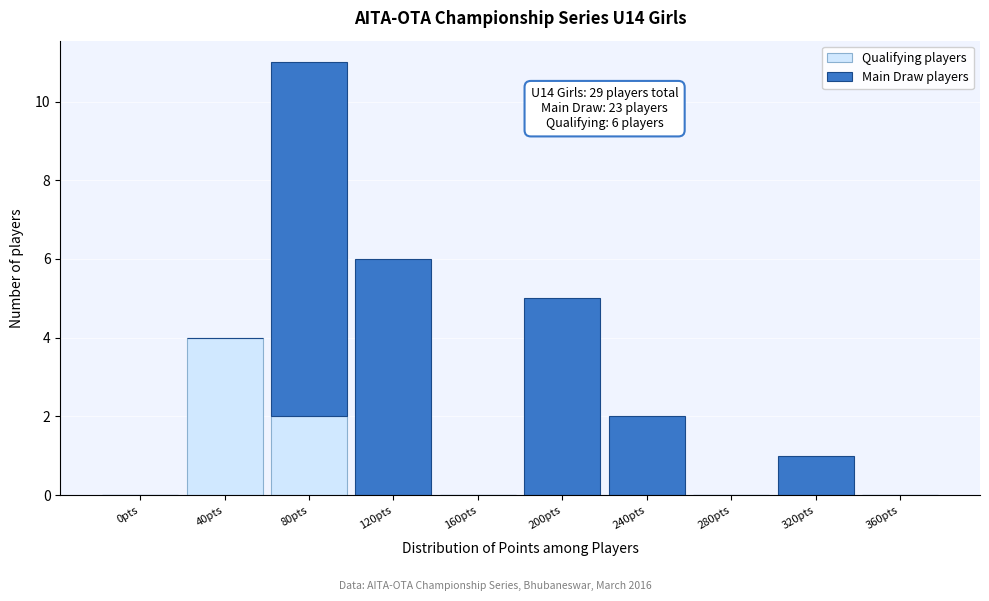

Reading right to left, what are the values for Qualifying players?

360pts=0	320pts=0	280pts=0	240pts=0	200pts=0	160pts=0	120pts=0	80pts=2	40pts=4	0pts=0